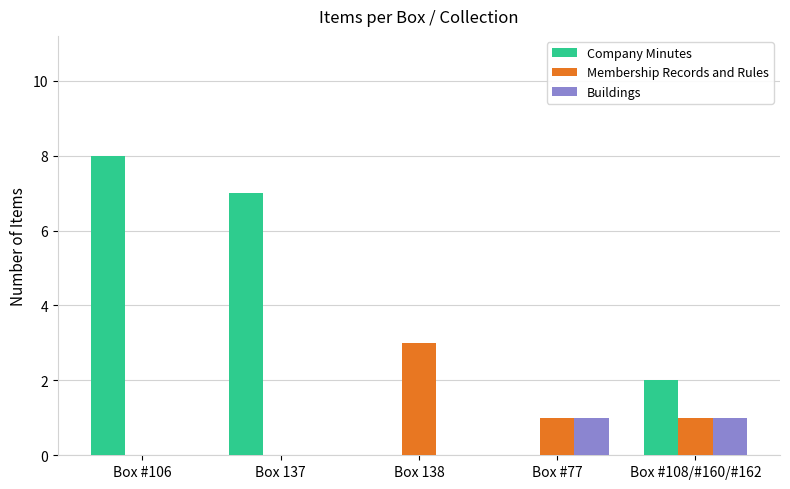

What value does the Membership Records and Rules series have at Box 138?

3